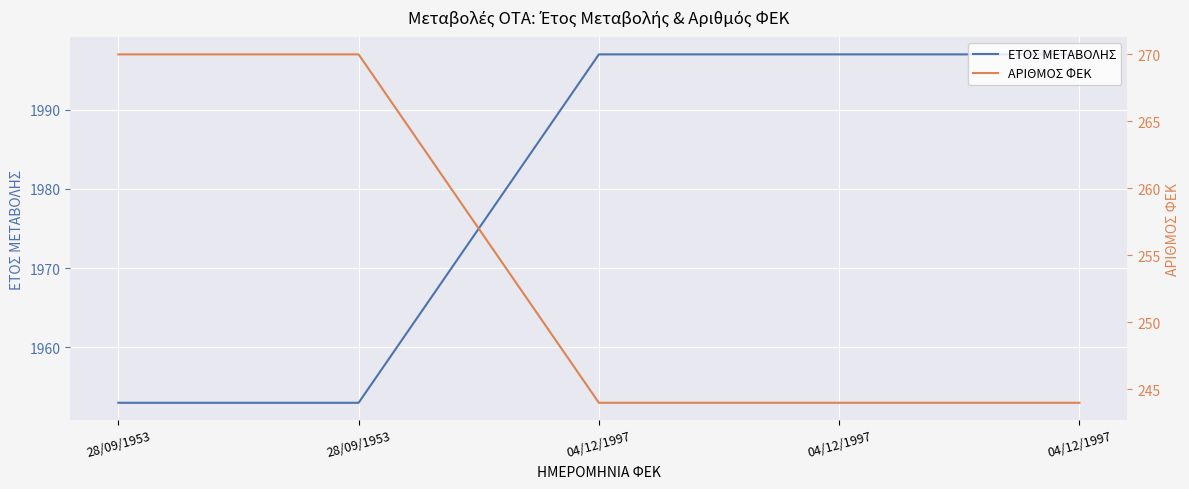

True or false: ΑΡΙΘΜΟΣ ΦΕΚ and ΕΤΟΣ ΜΕΤΑΒΟΛΗΣ intersect in this chart.

False